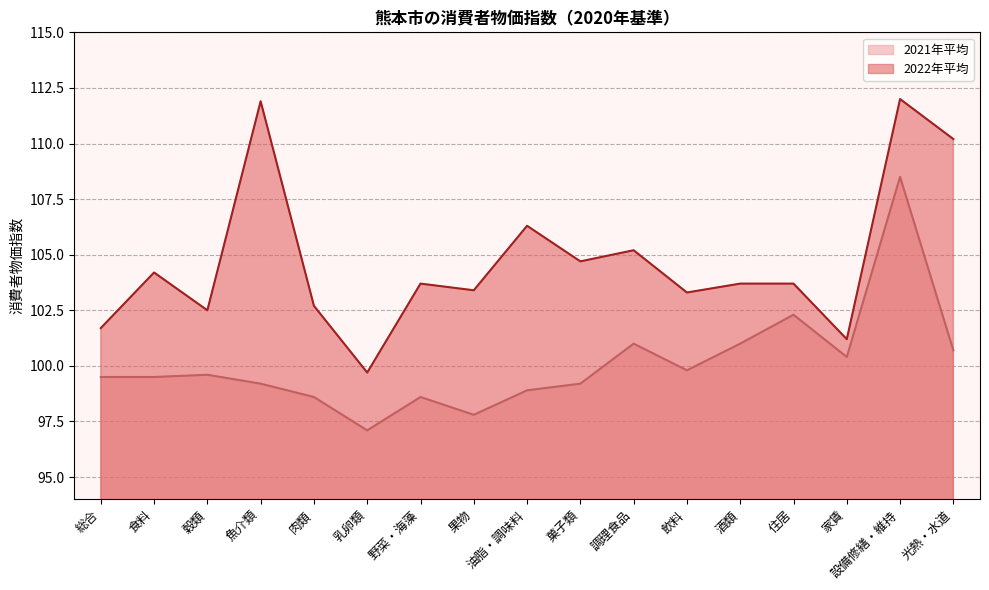

Count the number of data series in this chart.

2